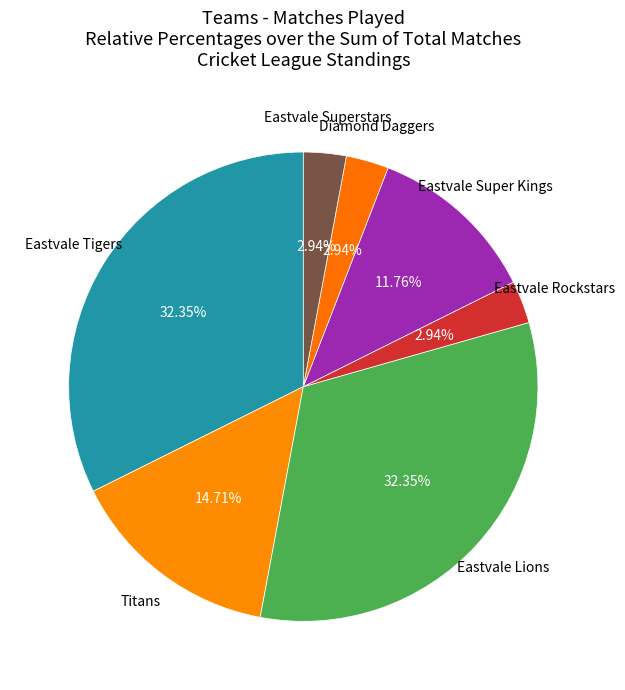

To the nearest percent, what percentage of the pie is Eastvale Super Kings?

12%